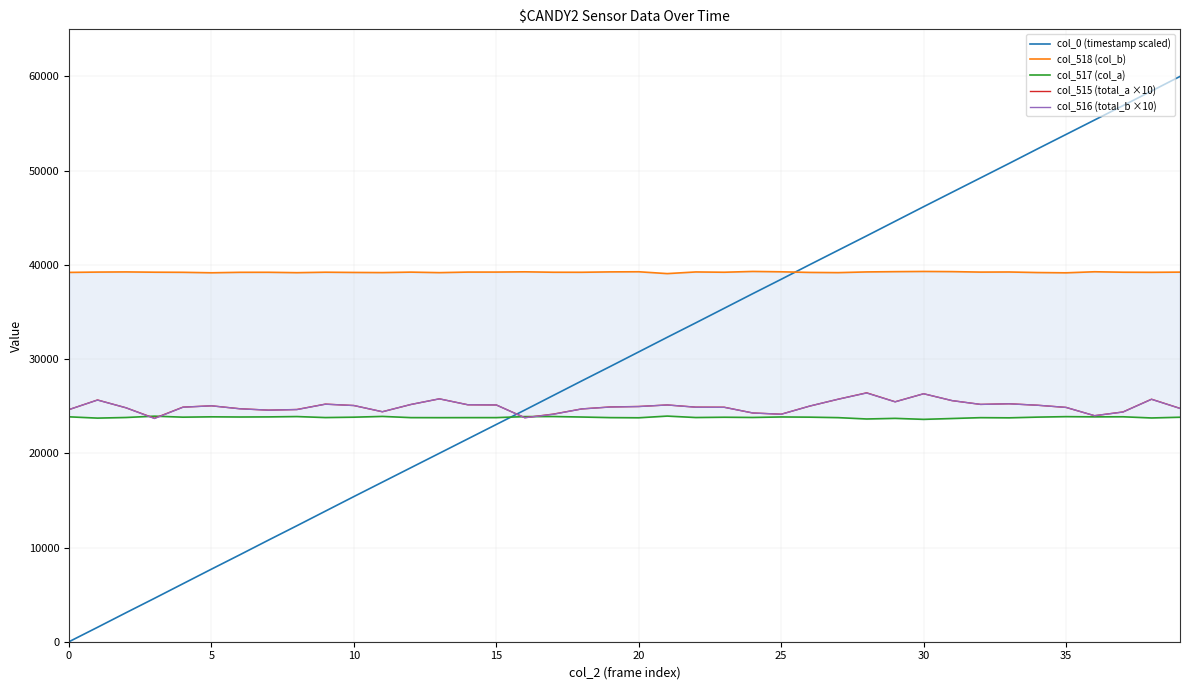

The col_0 (timestamp scaled) series shows 13860.5 at 9. True or false?

True